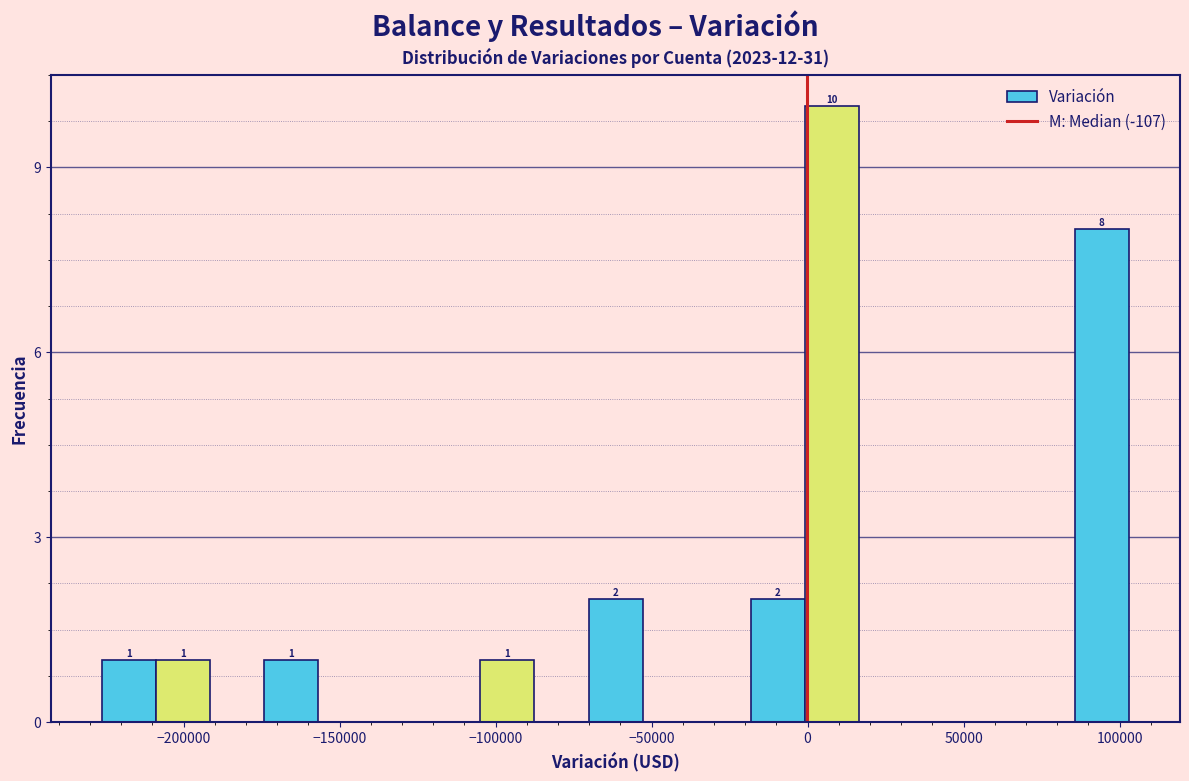

Read against the x-axis, roughly where is the centre of the tallest bar?

10000